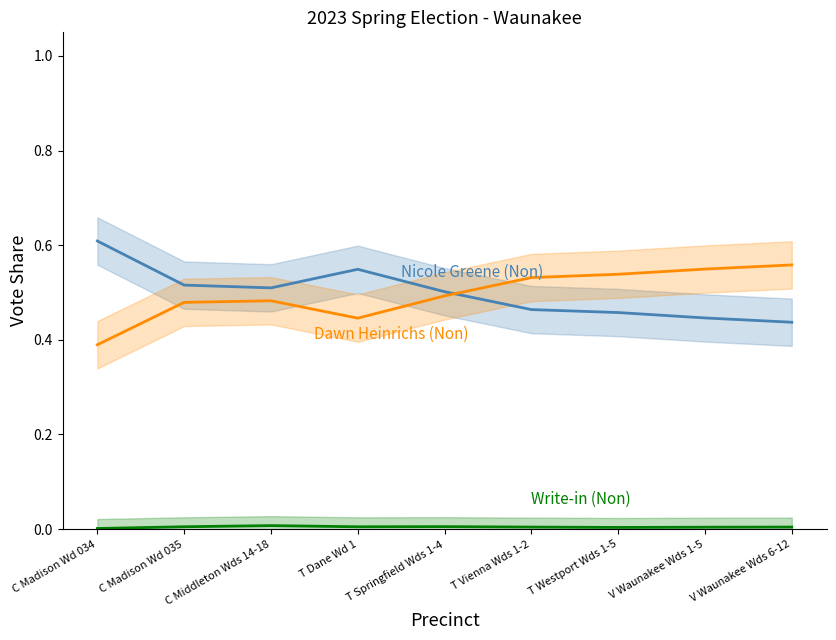

True or false: Write-in (Non) line and Dawn Heinrichs (Non) line cross at least once.

False